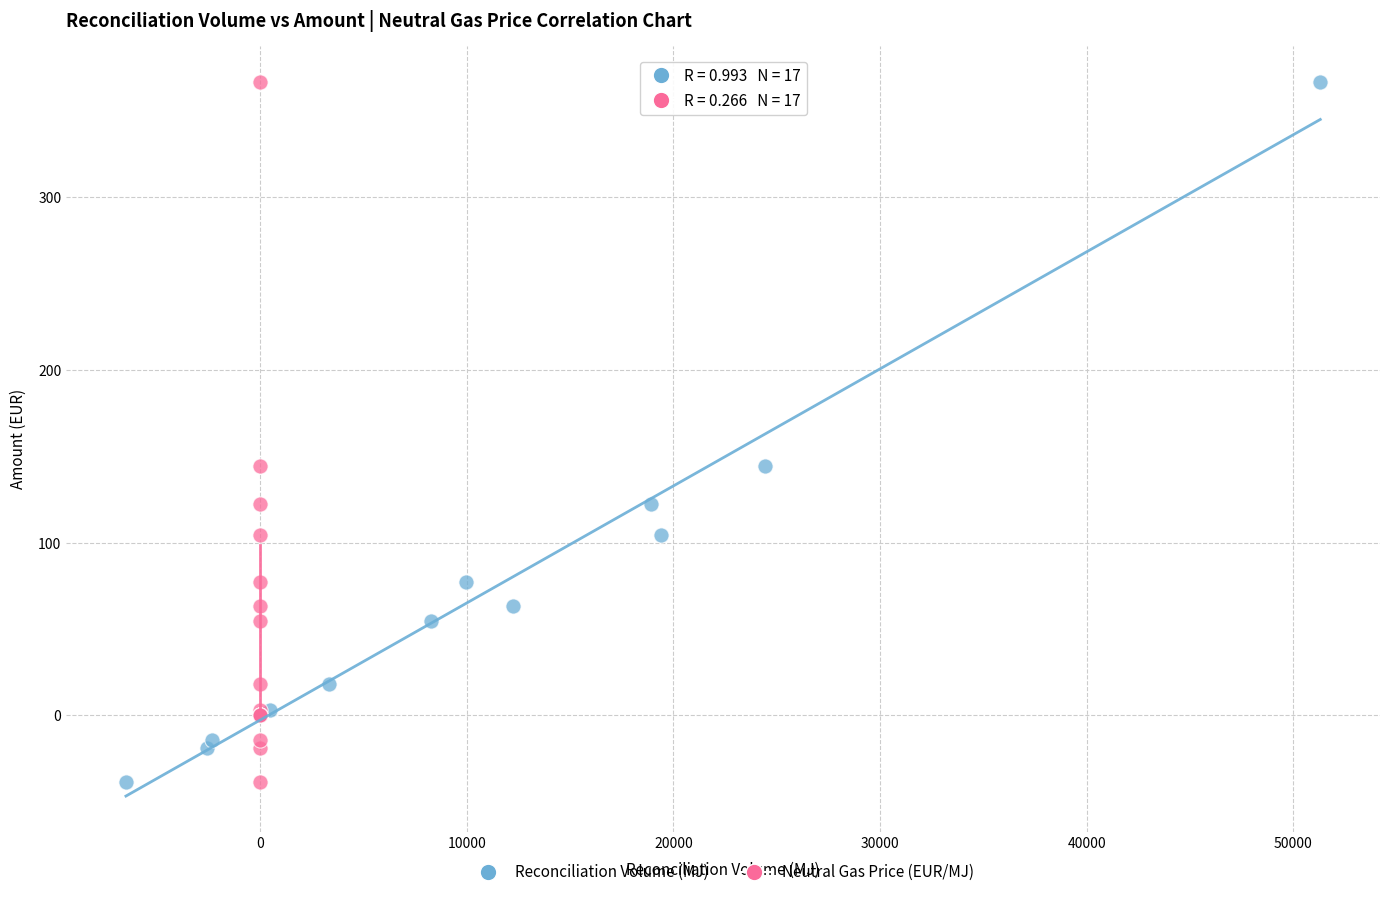

What are all the series names shown in the legend?

Reconciliation Volume (MJ), Neutral Gas Price (EUR/MJ)